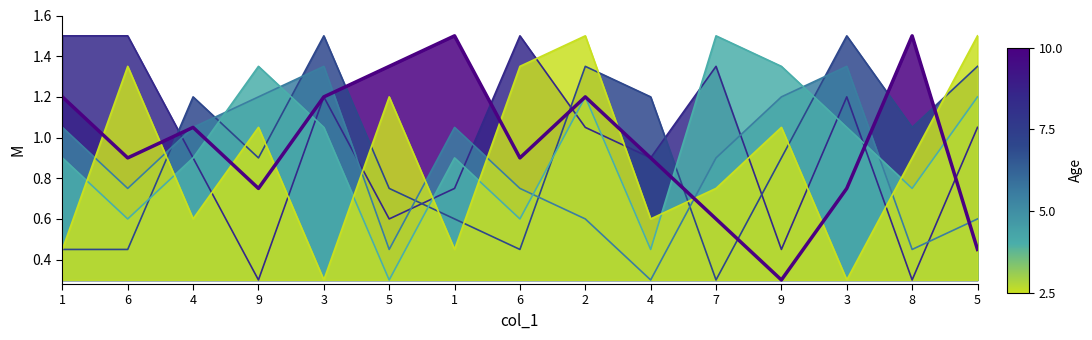

What is the label of the 15th point from the left?

5